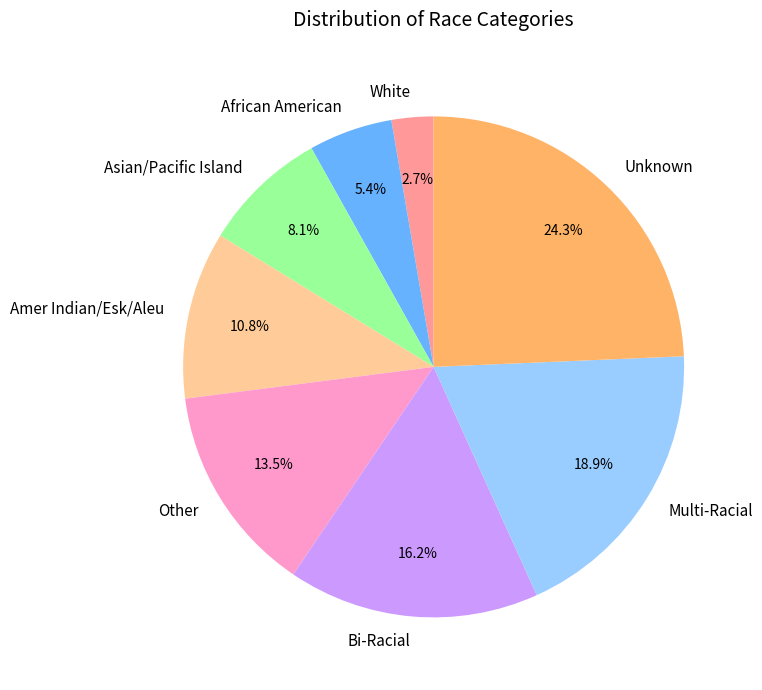

Rank the categories by value from lowest to highest.

White, African American, Asian/Pacific Island, Amer Indian/Esk/Aleu, Other, Bi-Racial, Multi-Racial, Unknown